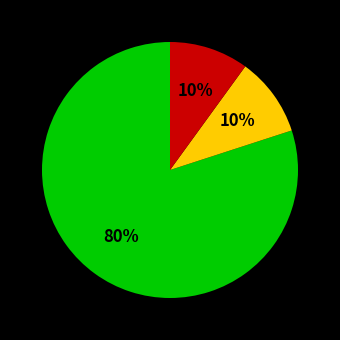

Is there any slice that represents more than half of the pie?

Yes